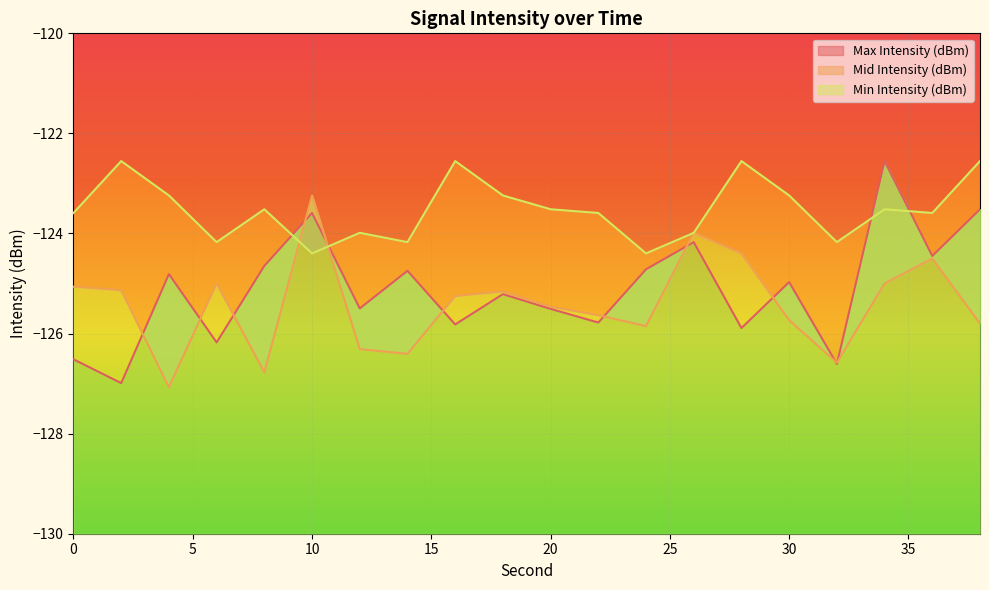

True or false: Mid Intensity (dBm) has a value of -125.1 at 2.

True